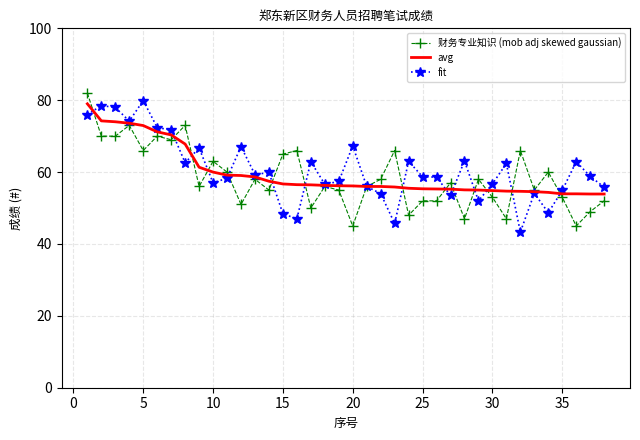

What is the maximum value for avg?

79.0